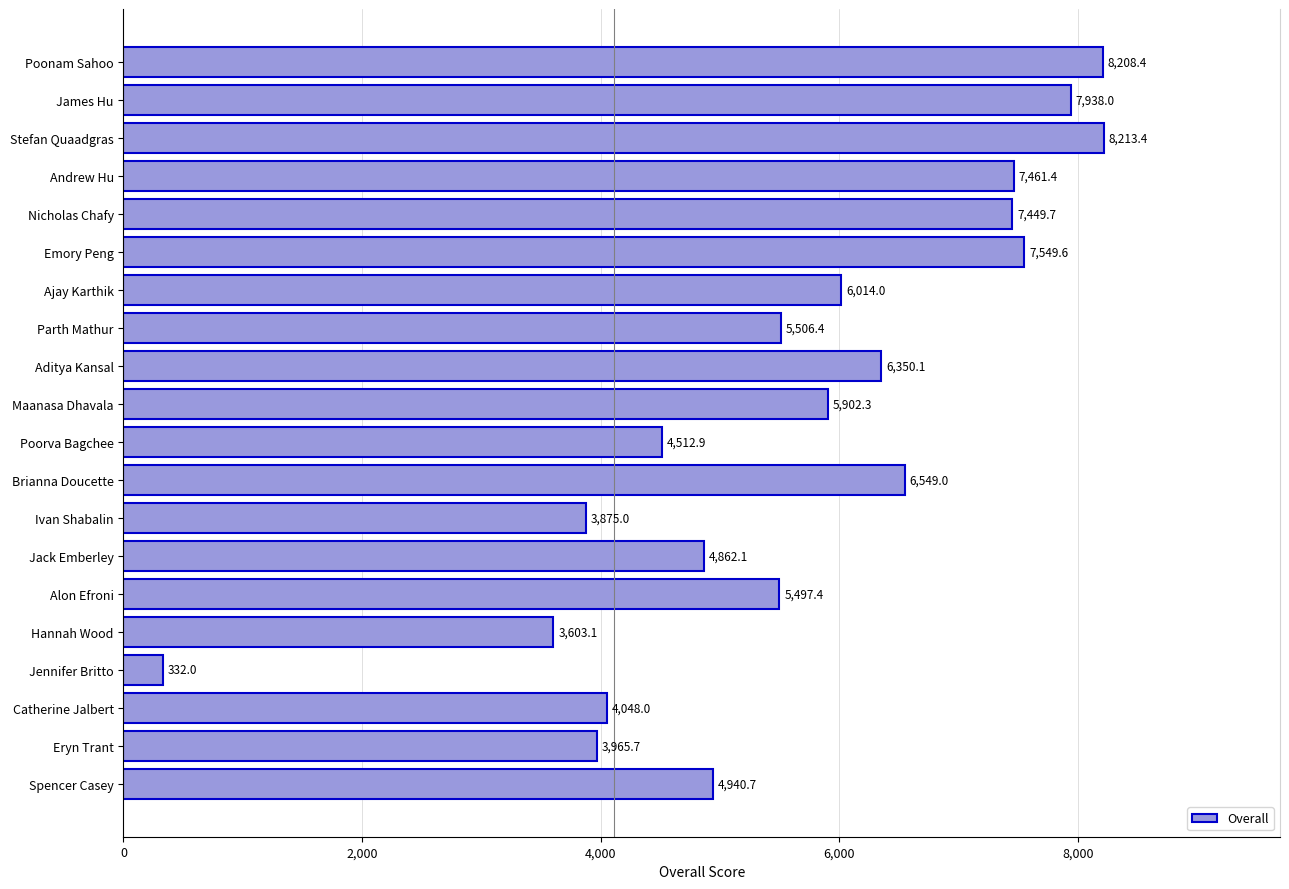

At which category does the chart reach its minimum across all series?

Jennifer Britto